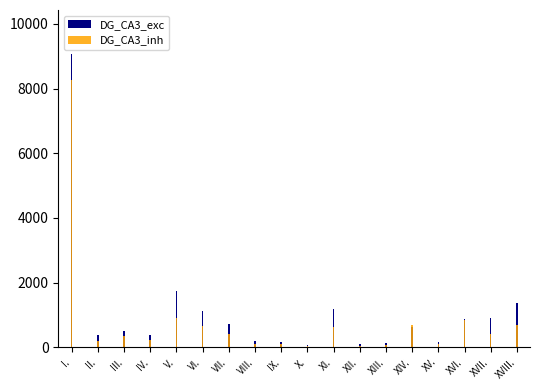

Reading left to right, list all the values displayed in this chart.

DG_CA3_exc: 9069	390	494	372	1746	1122	721	181	158	72	1177	92	118	623	167	876	893	1377
DG_CA3_inh: 8277	181	333	219	906	667	409	92	106	49	638	52	77	702	84	846	420	700